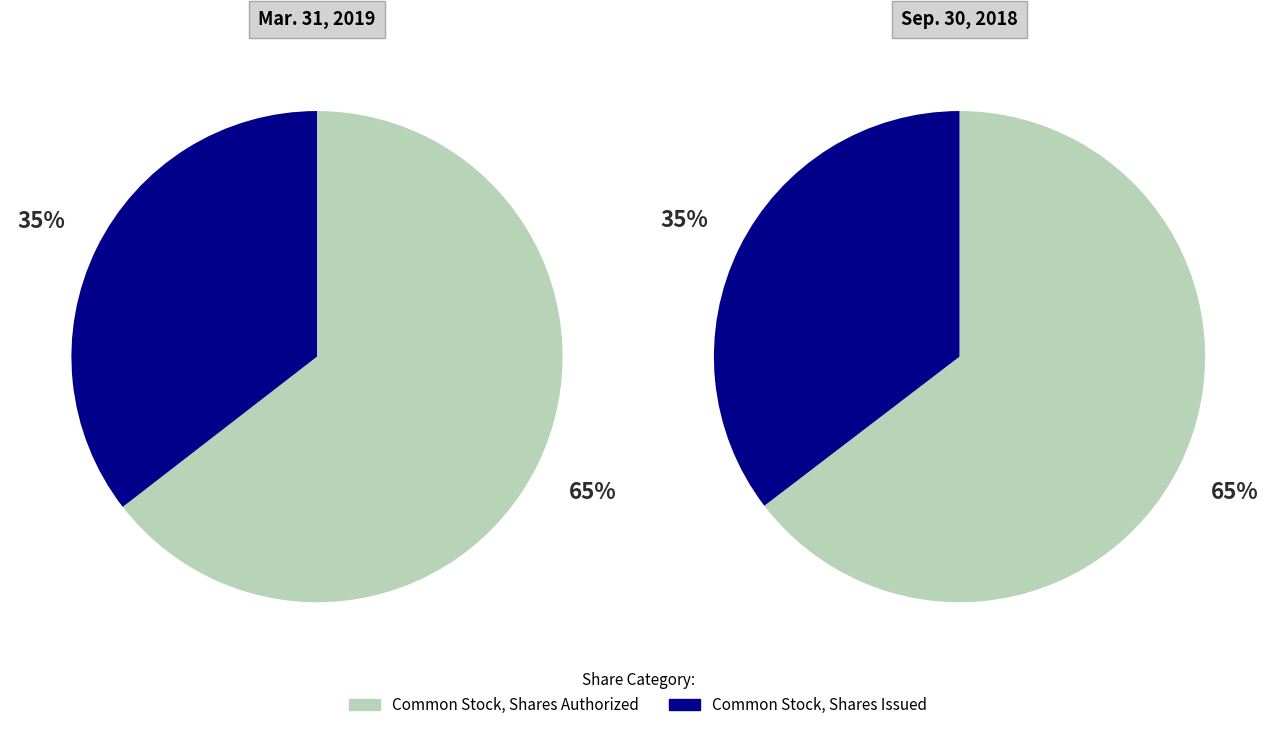

How many segments does this pie chart have?

2